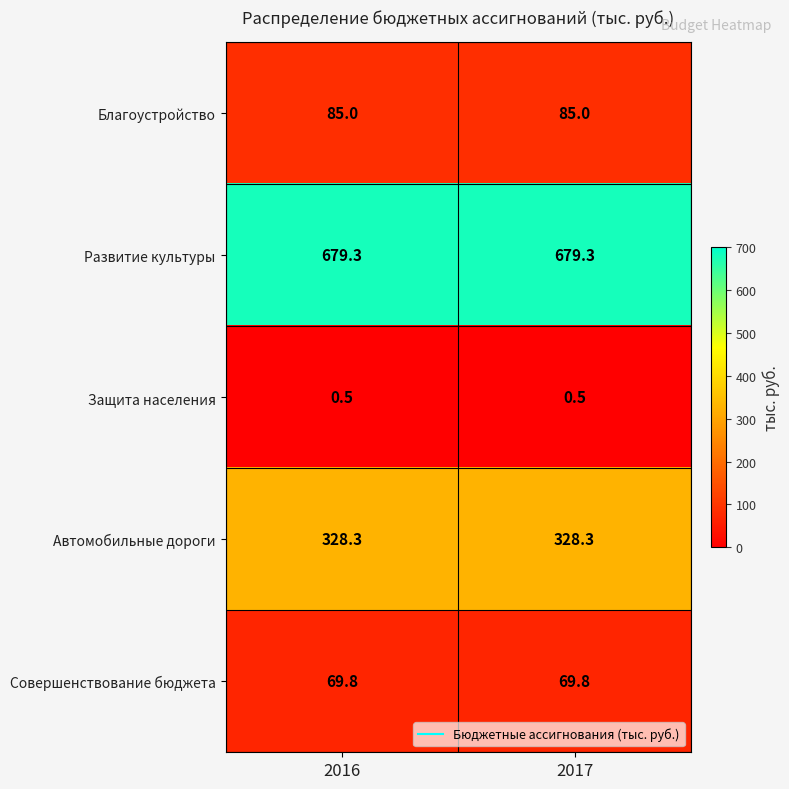

What is the average value of the Благоустройство series?

85.0